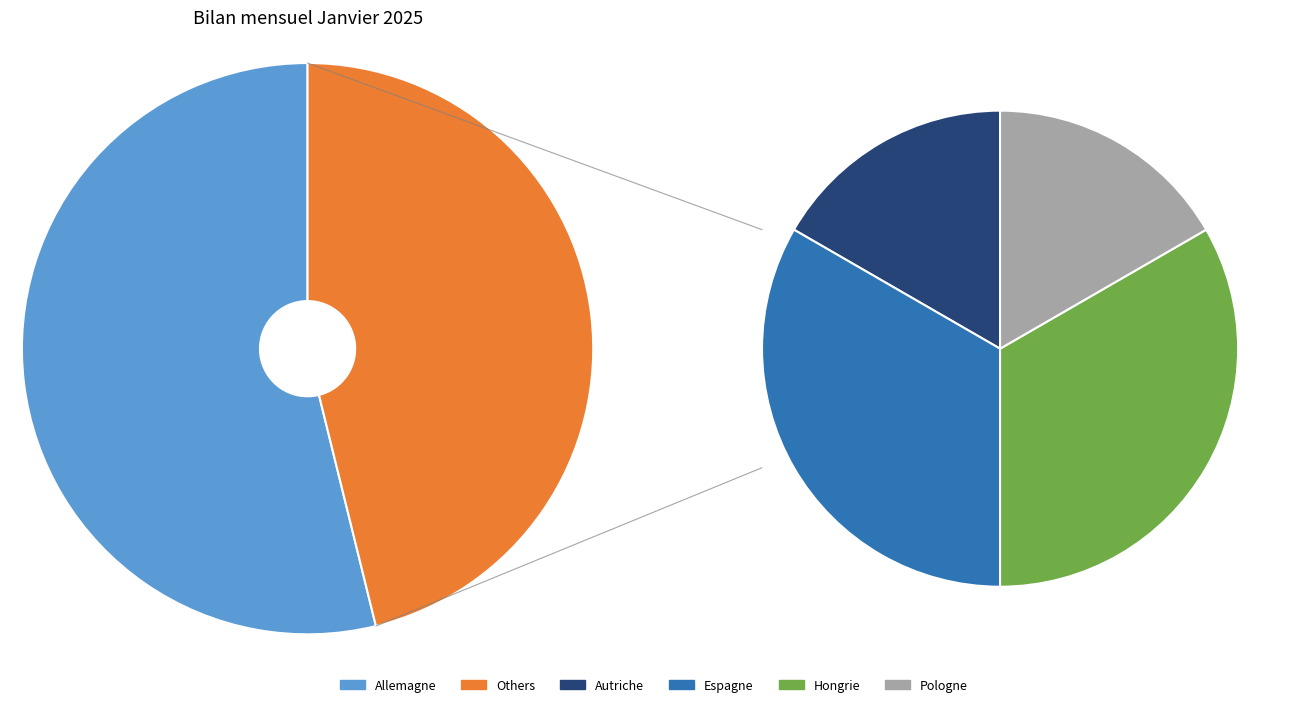

Which slice represents more than half of the pie?

Allemagne